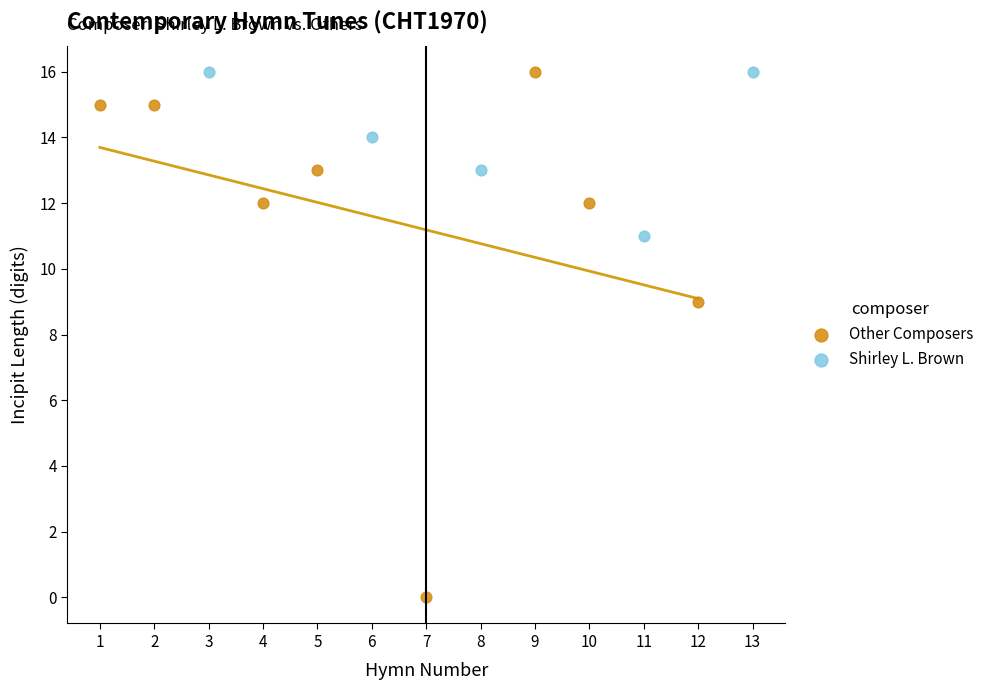

Which series has the largest Y range (max minus min)?

Other Composers